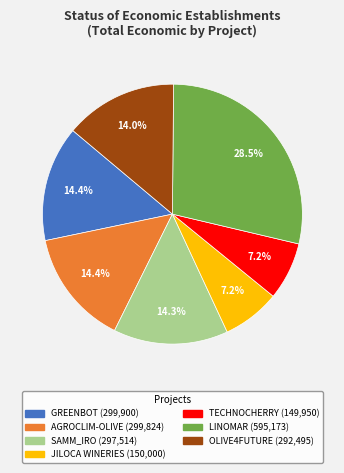

True or false: GREENBOT accounts for 14% of the total.

True